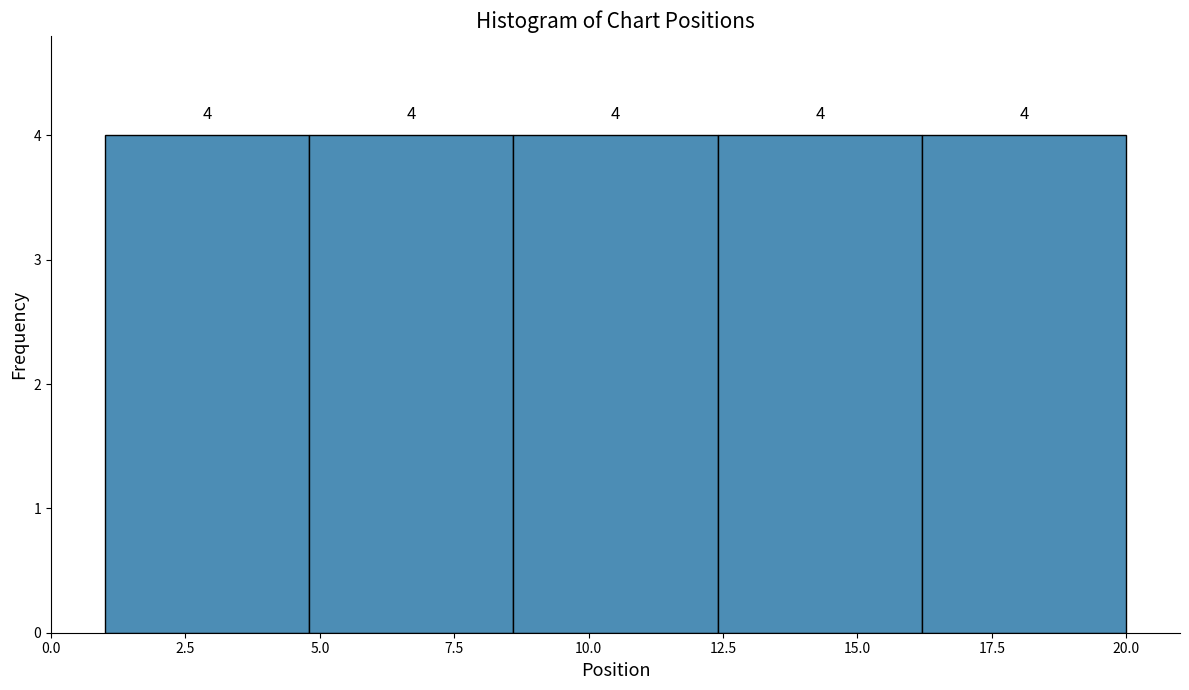

Reading left to right, transcribe this chart: for each bar, give the range it covers on the x-axis and its height. The bar edges are not printed on the chart, so give them approximately, as read against the axis.

1.0 to 4.8: 4
4.8 to 8.6: 4
8.6 to 12.4: 4
12.4 to 16.2: 4
16.2 to 20.0: 4